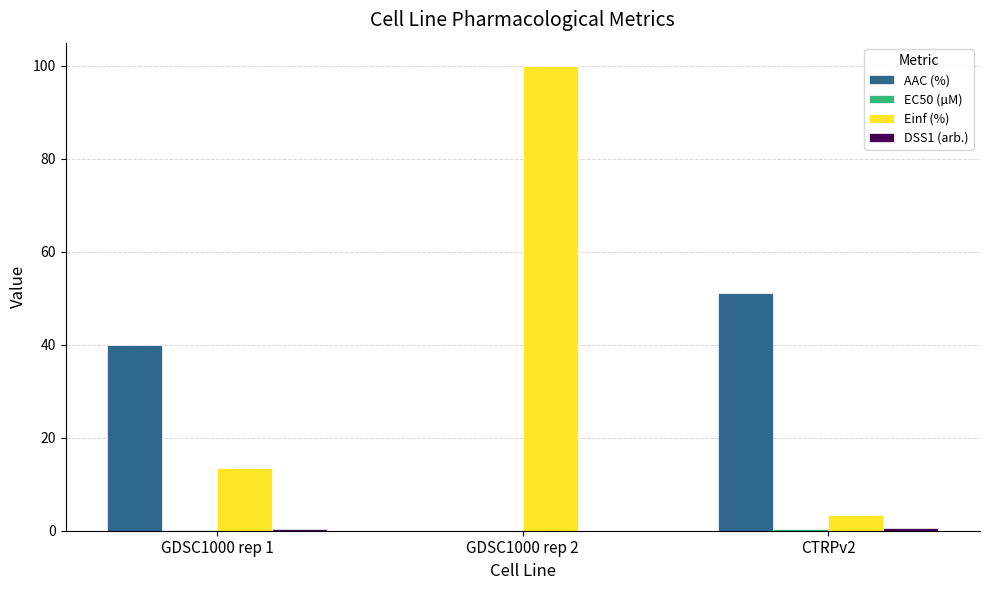

At which category is the sum across all series the highest?

GDSC1000 rep 2